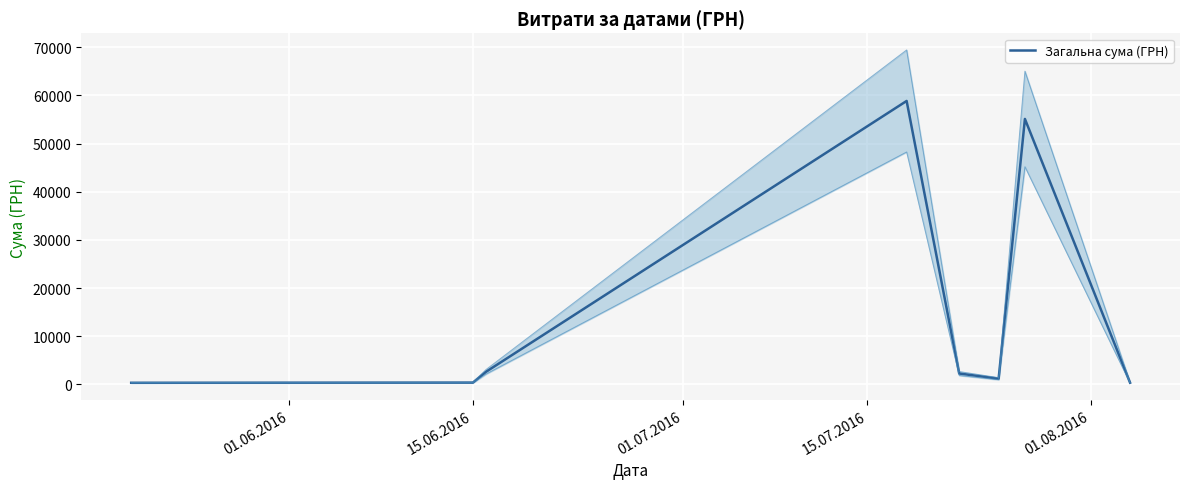

What is the label of the 5th point from the left?

01.08.2016